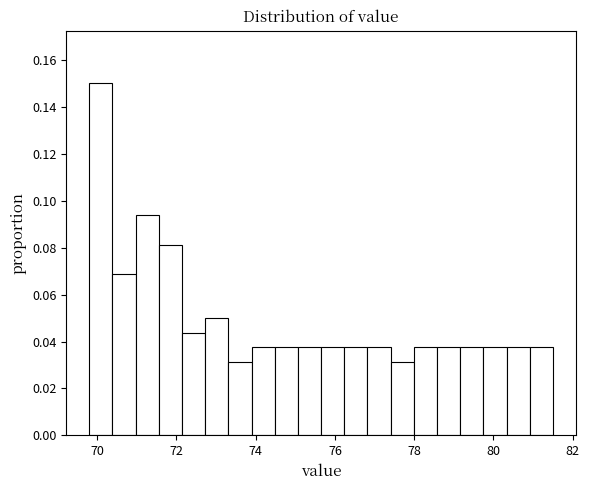

Read against the x-axis, roughly where is the centre of the tallest bar?

70.0